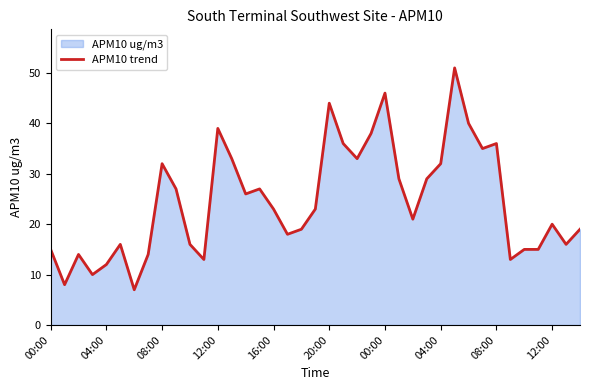

True or false: the data has more than 1 interior local peaks.

True